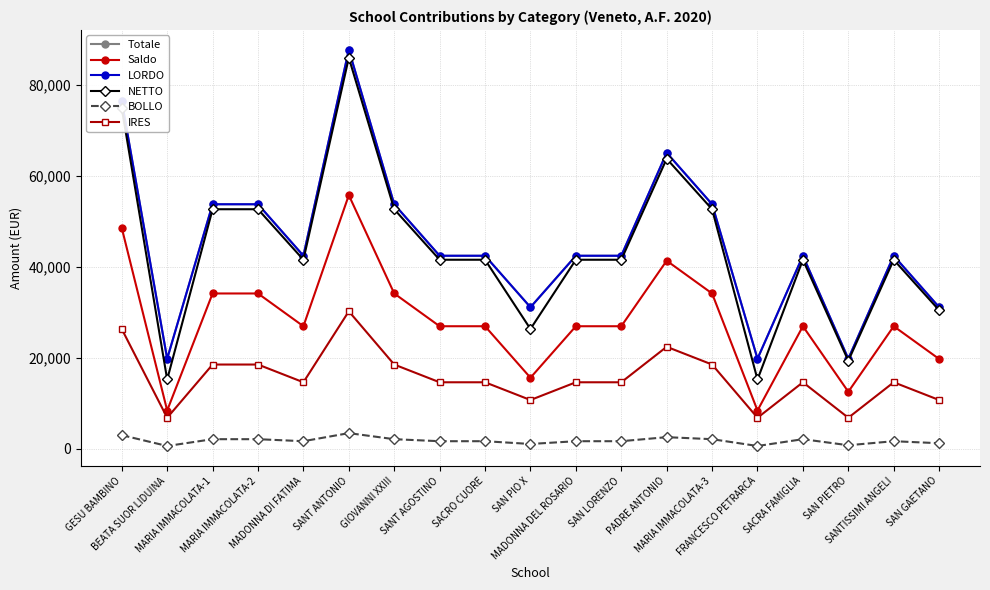

What is the value of the NETTO point at the 12th from the left?

41565.7